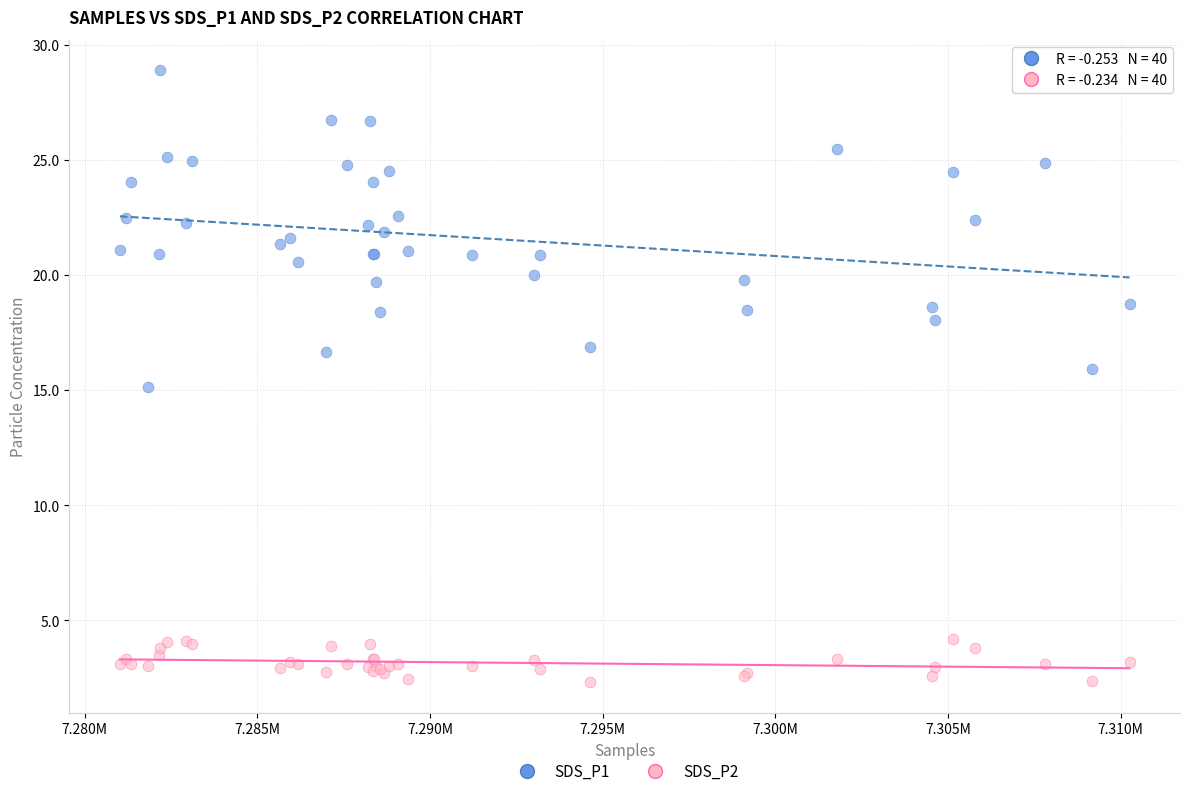

What are all the series names shown in the legend?

SDS_P1, SDS_P2